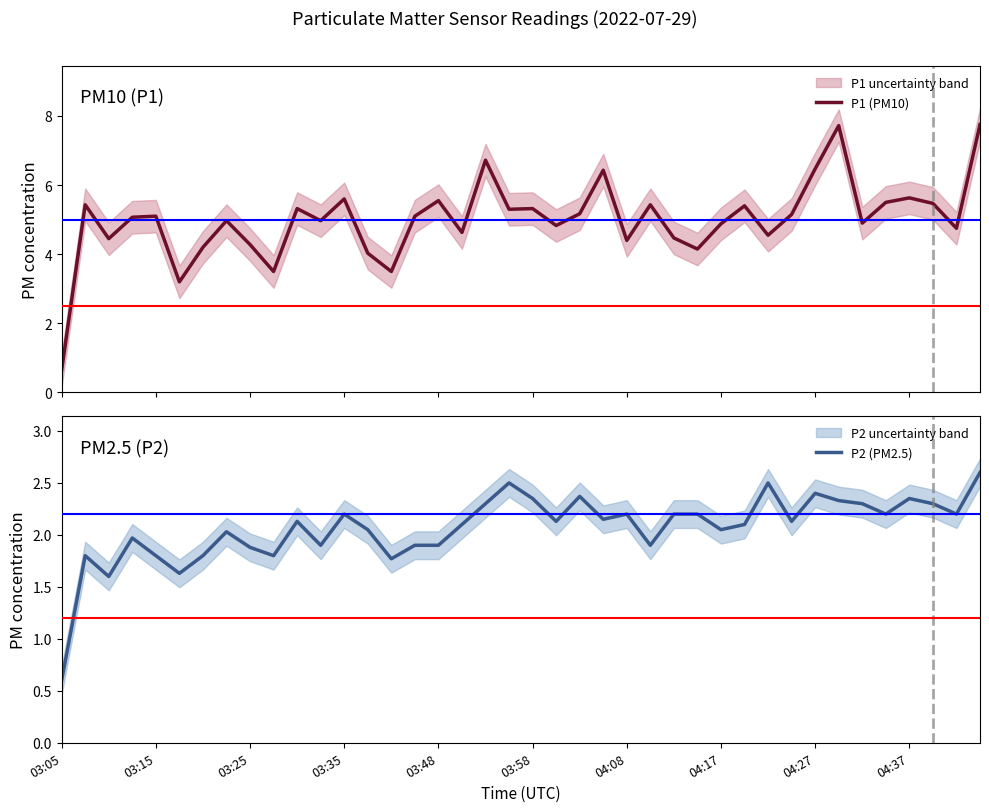

What is the smallest value displayed?

0.6